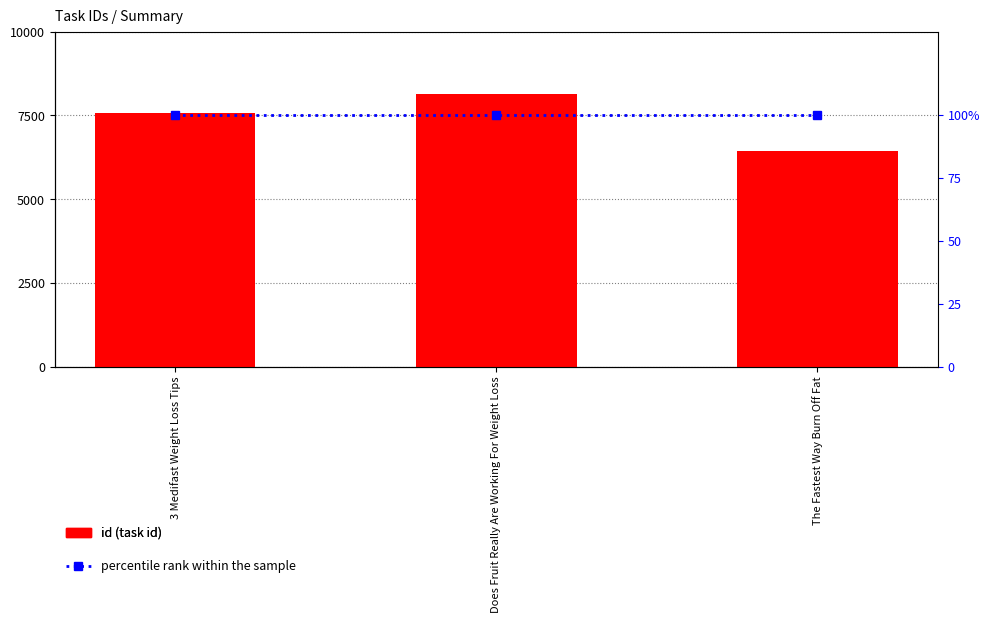

Does the chart contain any negative values?

No